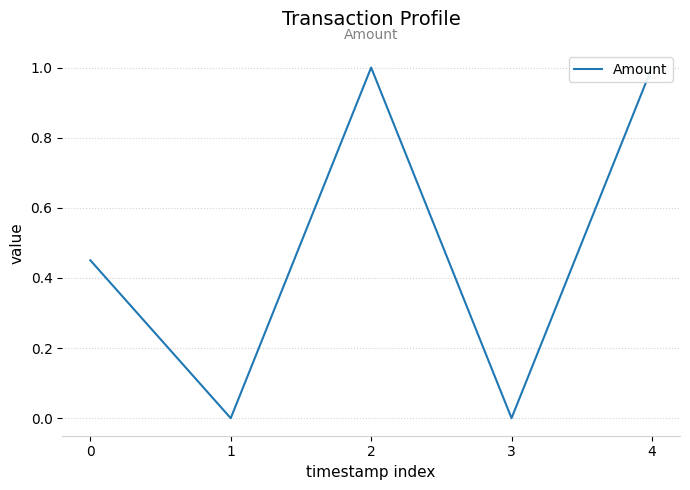

What is the sum of all values?

2.5